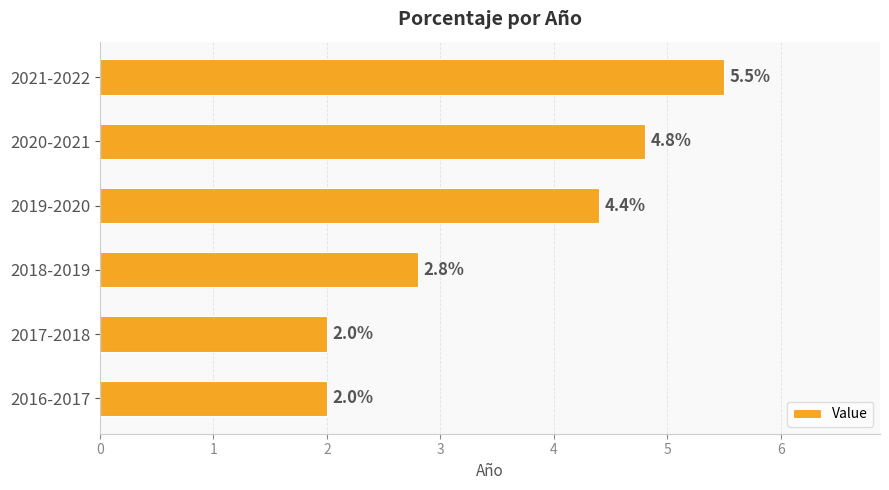

Between 2020-2021 and 2019-2020, which is larger?

2020-2021